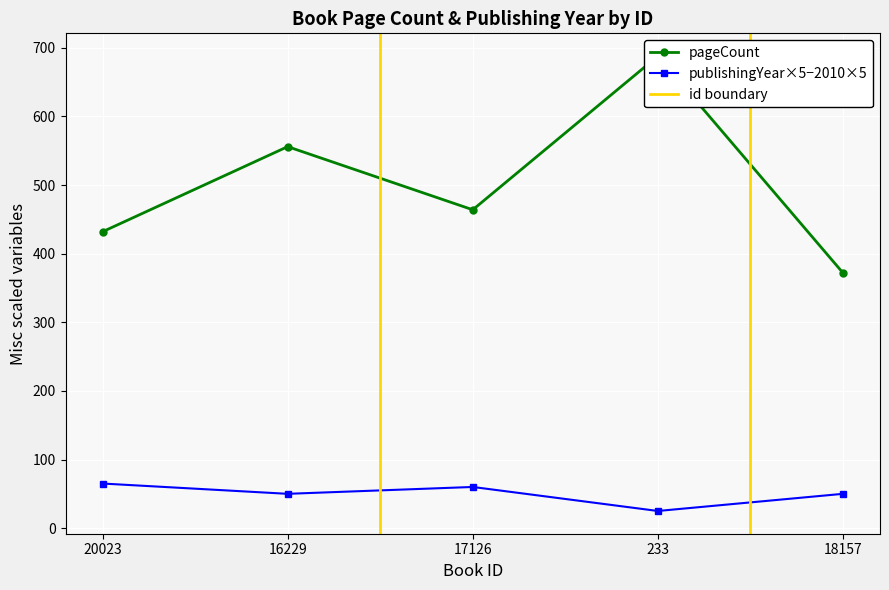

Reading right to left, list all the values displayed in this chart.

pageCount: 372	688	464	556	432
publishingYear: 50	25	60	50	65